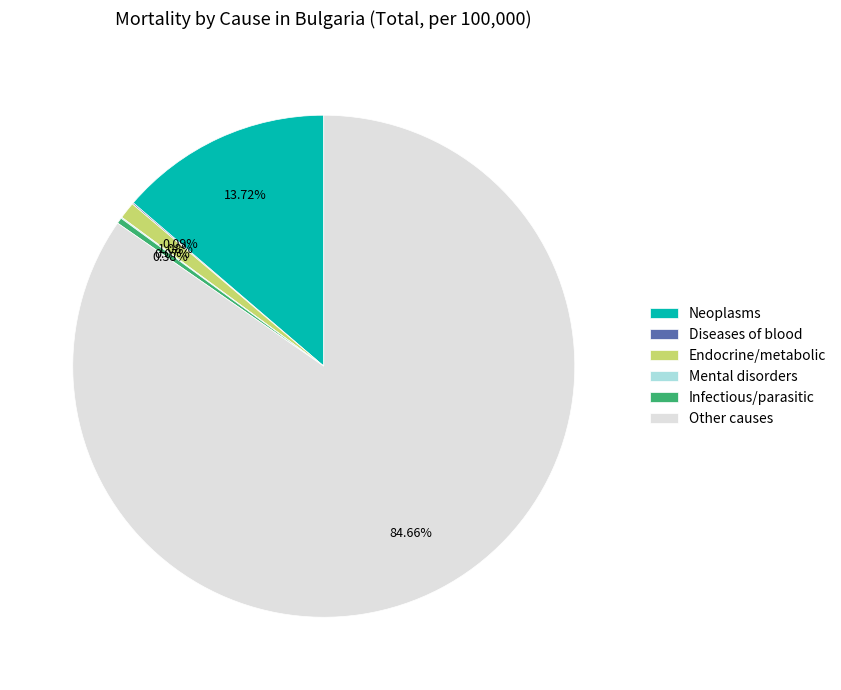

Is the sum of Other causes and Endocrine/metabolic greater than half?

Yes